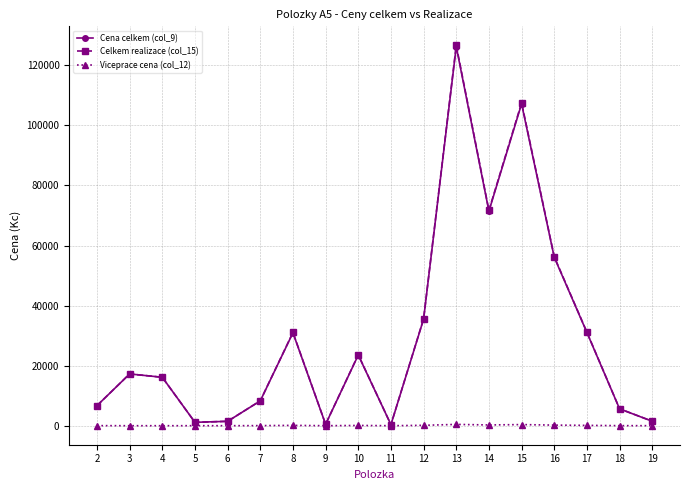

What is the value of the Viceprace cena (col_12) point at the 11th from the left?

125.7